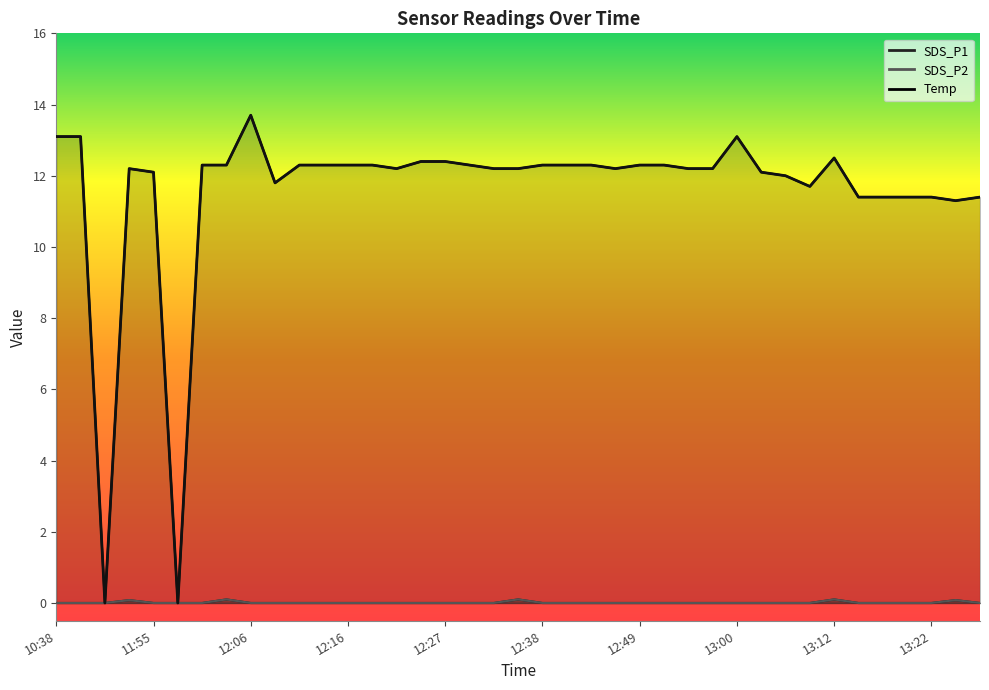

Reading left to right, transcribe all the data shown in this chart.

SDS_P1: 10:38=0.0	10:41=0.0	10:43=0.0	11:53=0.1	11:55=0.0	11:58=0.0	12:00=0.0	12:03=0.1	12:06=0.0	12:09=0.0	12:11=0.0	12:14=0.0	12:16=0.0	12:19=0.0	12:22=0.0	12:25=0.0	12:27=0.0	12:30=0.0	12:33=0.0	12:36=0.1	12:38=0.0	12:41=0.0	12:44=0.0	12:46=0.0	12:49=0.0	12:52=0.0	12:55=0.0	12:58=0.0	13:00=0.0	13:03=0.0	13:06=0.0	13:09=0.0	13:12=0.1	13:14=0.0	13:17=0.0	13:20=0.0	13:22=0.0	13:25=0.1	13:27=0.0
SDS_P2: 10:38=0.0	10:41=0.0	10:43=0.0	11:53=0.1	11:55=0.0	11:58=0.0	12:00=0.0	12:03=0.1	12:06=0.0	12:09=0.0	12:11=0.0	12:14=0.0	12:16=0.0	12:19=0.0	12:22=0.0	12:25=0.0	12:27=0.0	12:30=0.0	12:33=0.0	12:36=0.1	12:38=0.0	12:41=0.0	12:44=0.0	12:46=0.0	12:49=0.0	12:52=0.0	12:55=0.0	12:58=0.0	13:00=0.0	13:03=0.0	13:06=0.0	13:09=0.0	13:12=0.1	13:14=0.0	13:17=0.0	13:20=0.0	13:22=0.0	13:25=0.1	13:27=0.0
Temp: 10:38=13.1	10:41=13.1	10:43=0.0	11:53=12.2	11:55=12.1	11:58=0.0	12:00=12.3	12:03=12.3	12:06=13.7	12:09=11.8	12:11=12.3	12:14=12.3	12:16=12.3	12:19=12.3	12:22=12.2	12:25=12.4	12:27=12.4	12:30=12.3	12:33=12.2	12:36=12.2	12:38=12.3	12:41=12.3	12:44=12.3	12:46=12.2	12:49=12.3	12:52=12.3	12:55=12.2	12:58=12.2	13:00=13.1	13:03=12.1	13:06=12.0	13:09=11.7	13:12=12.5	13:14=11.4	13:17=11.4	13:20=11.4	13:22=11.4	13:25=11.3	13:27=11.4